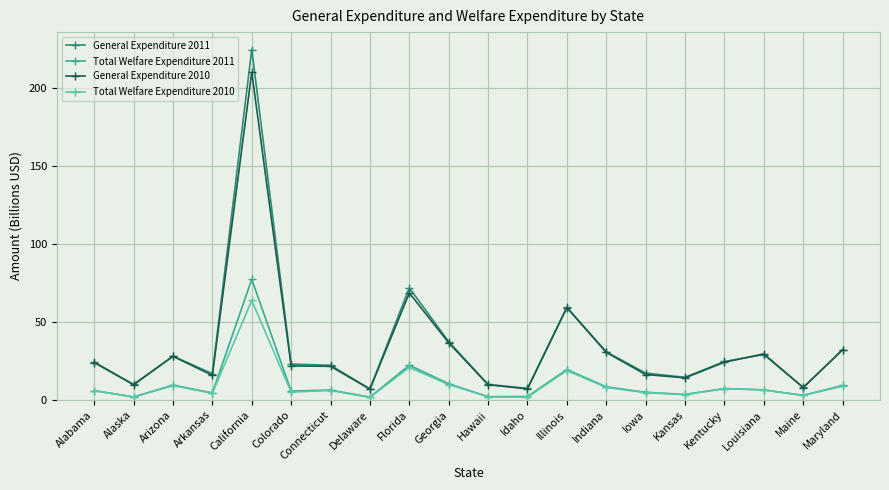

At which category does Total Welfare Expenditure 2011 reach its first local peak?

Arizona